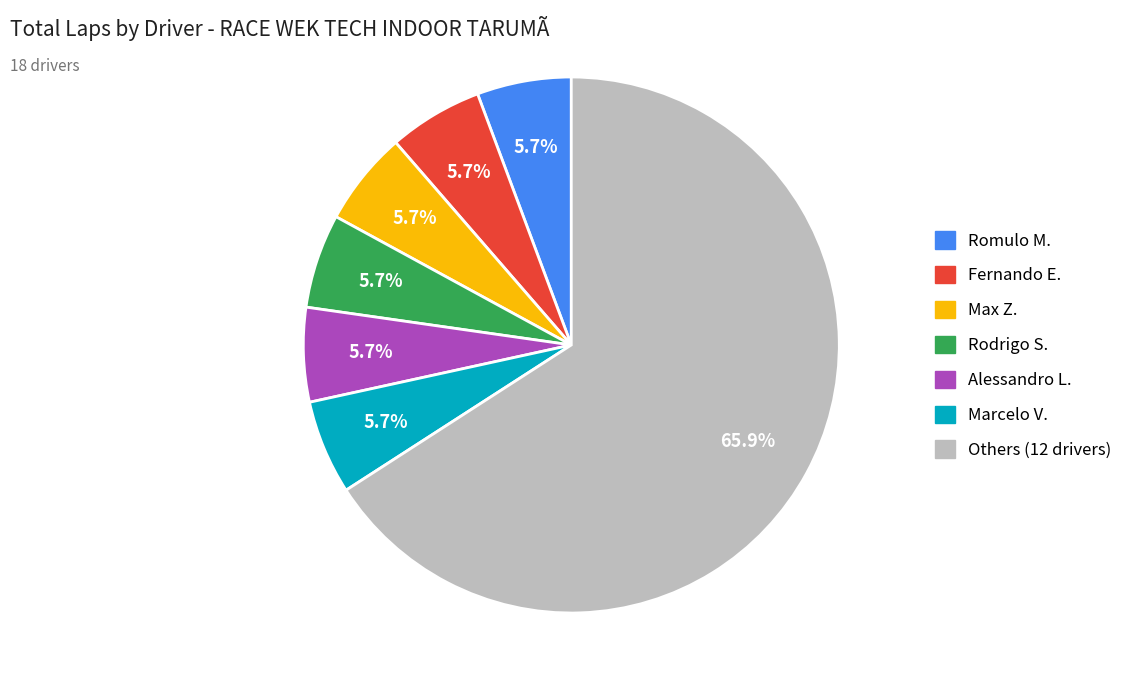

Is there a majority slice in this chart?

Yes